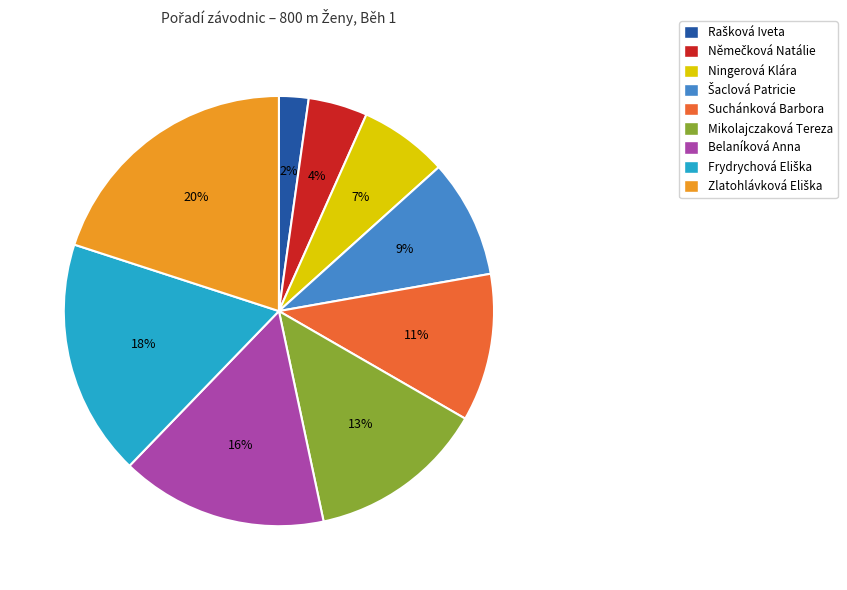

How many slices are in this pie chart?

9